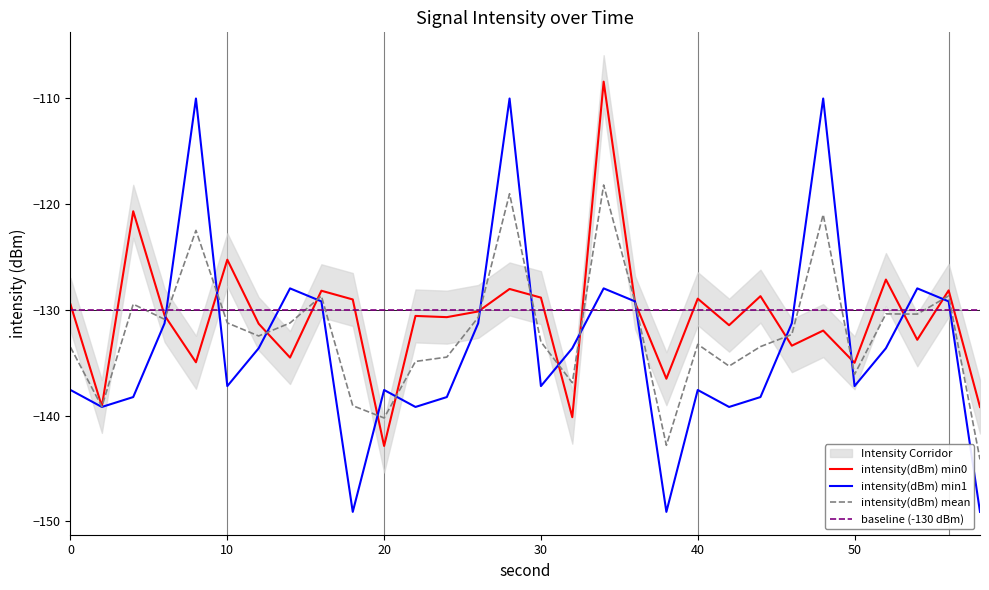

At how many categories does at least one series exceed -123?

5